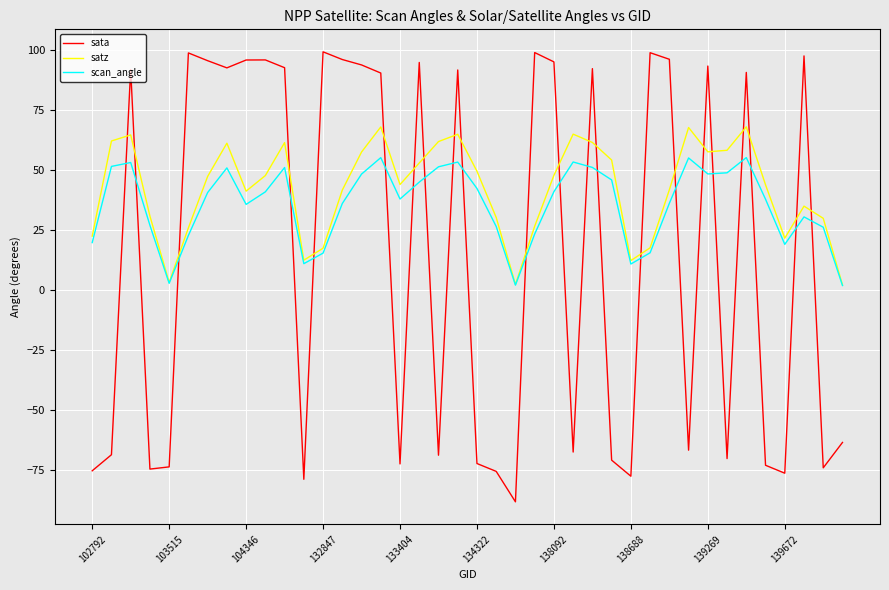

How many lines are shown in the chart?

3